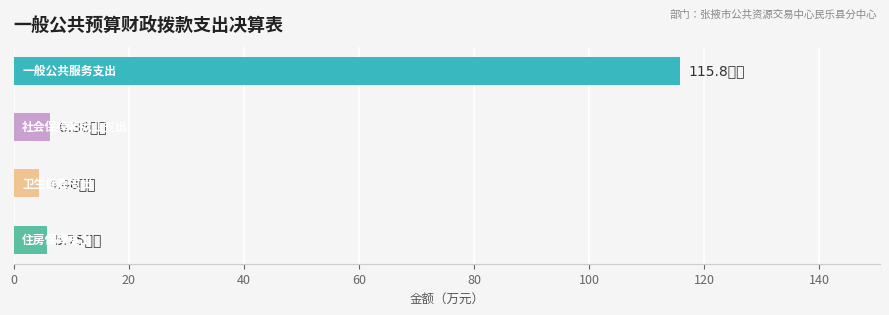

What is the sum of all values?

132.4